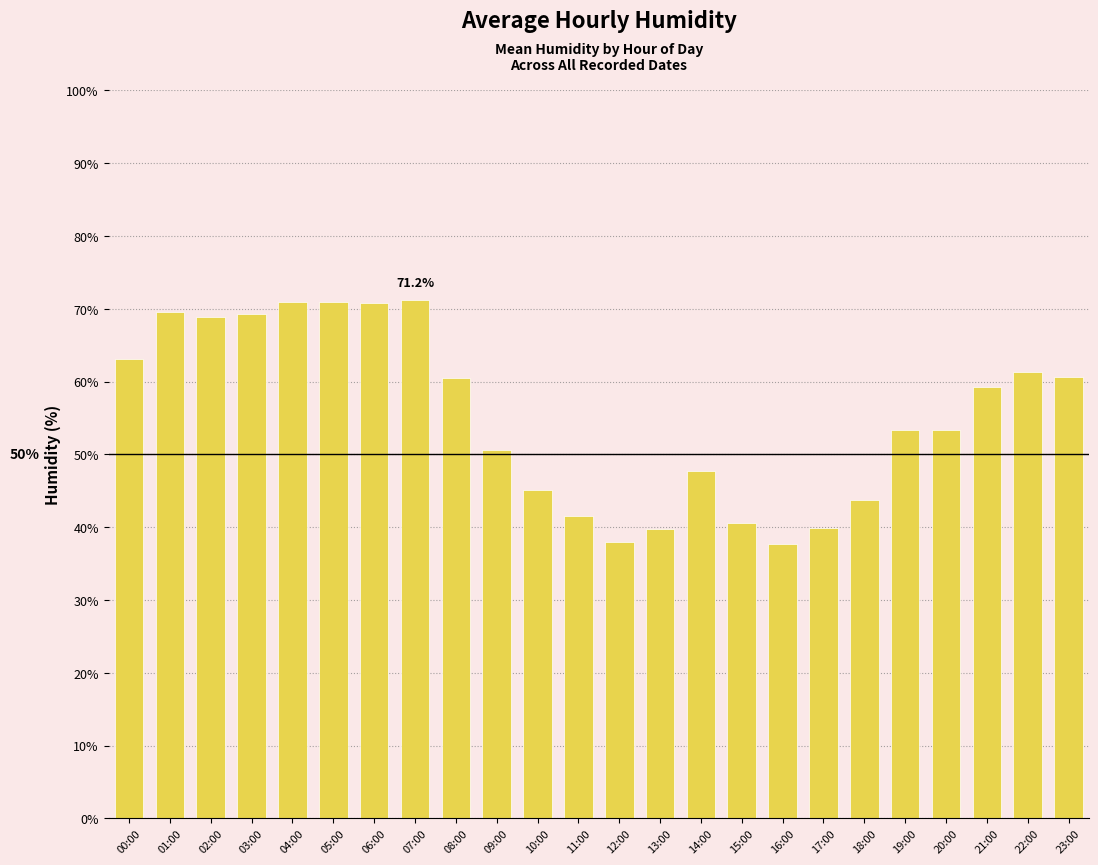

How many bars are there in total?

24